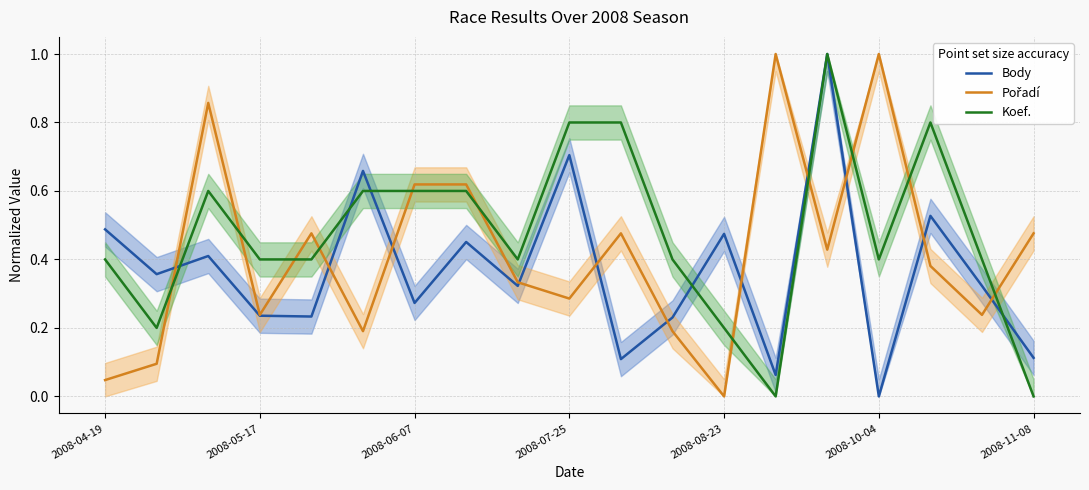

Count the number of categories in the chart.

19